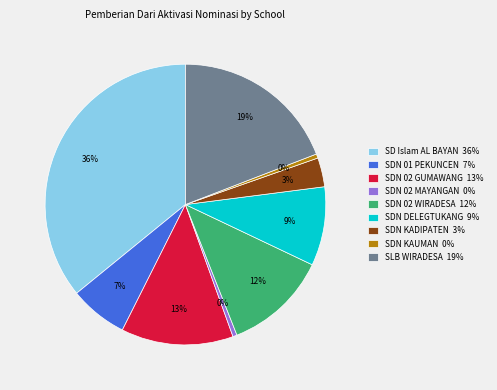

Combined, do SD Islam AL BAYAN 36% and SDN 02 MAYANGAN 0% account for over 50%?

No